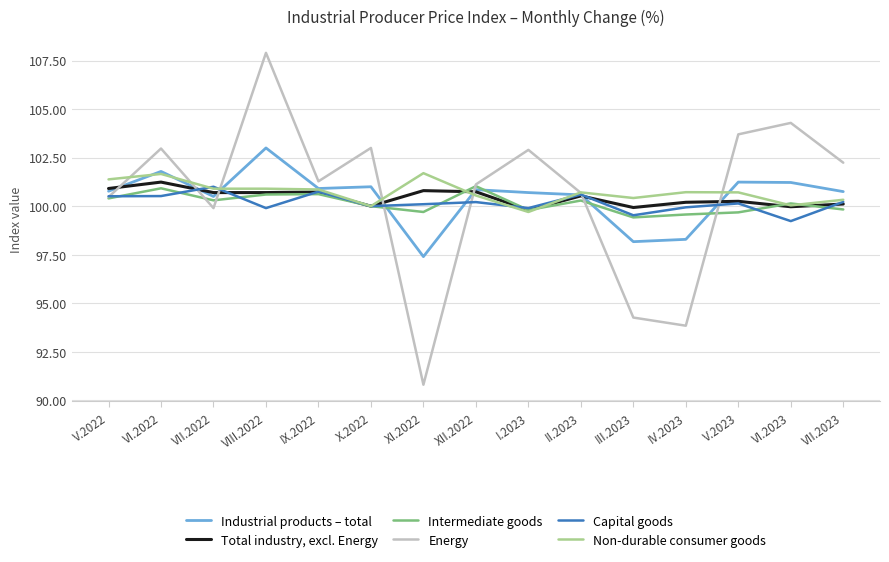

How many series are shown in this chart?

6